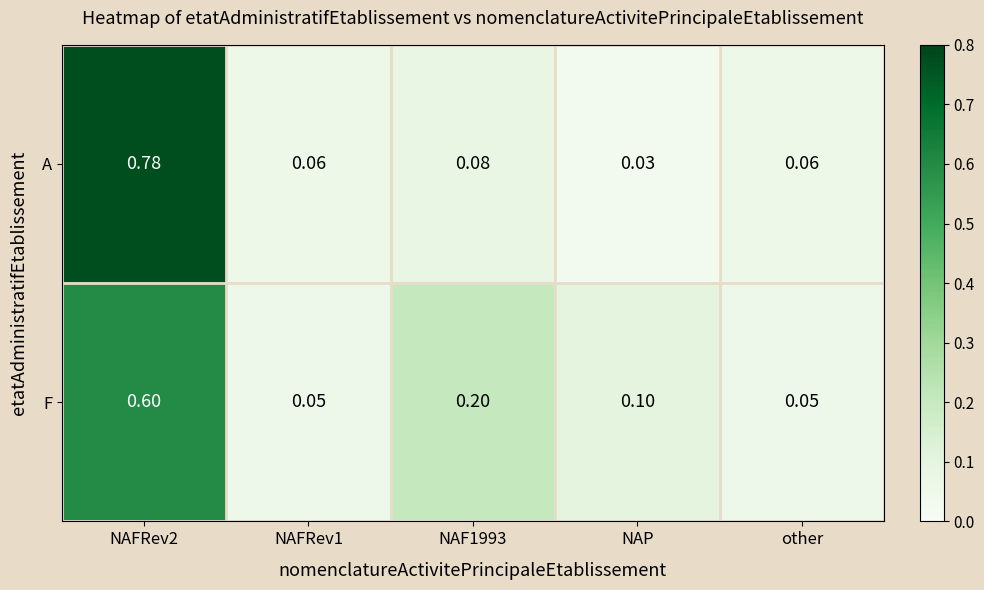

Is the value of F at other greater than the value of A at NAFRev2?

No